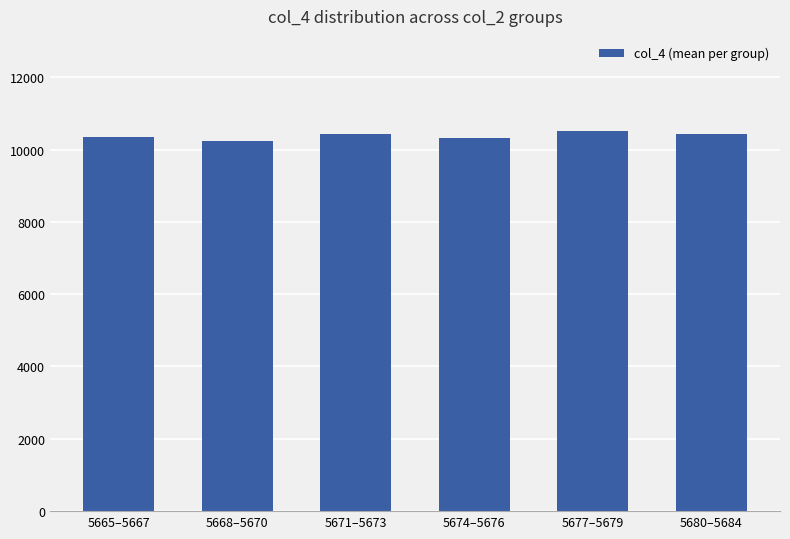

What is the greatest value displayed?

10514